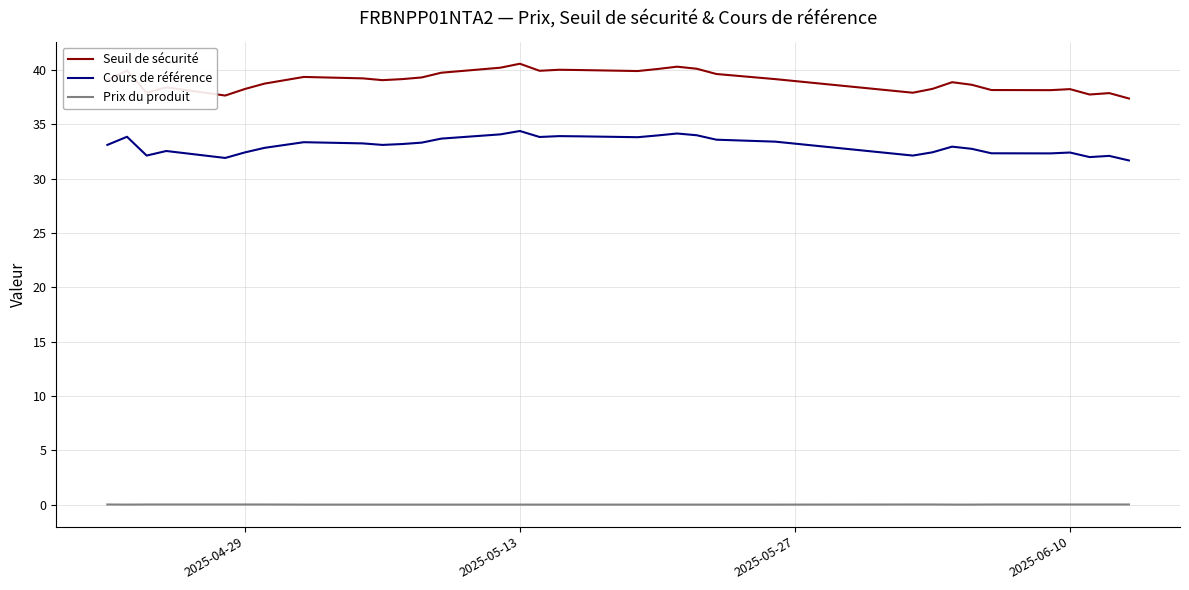

Rank the series by their average value, from highest to lowest.

Seuil de sécurité, Cours de référence, Prix du produit